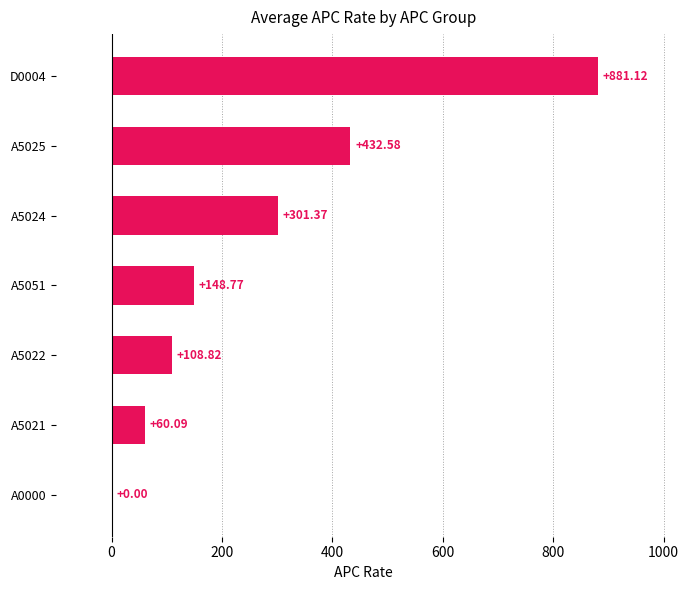

What is the sum of all values?

1932.8